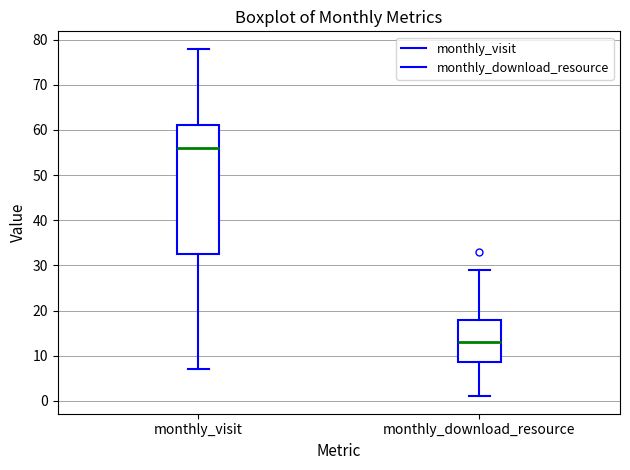

Where is the upper edge of the box for monthly_visit on the y-axis? The values are not printed on the chart, so give them approximately, as read against the axis.

61